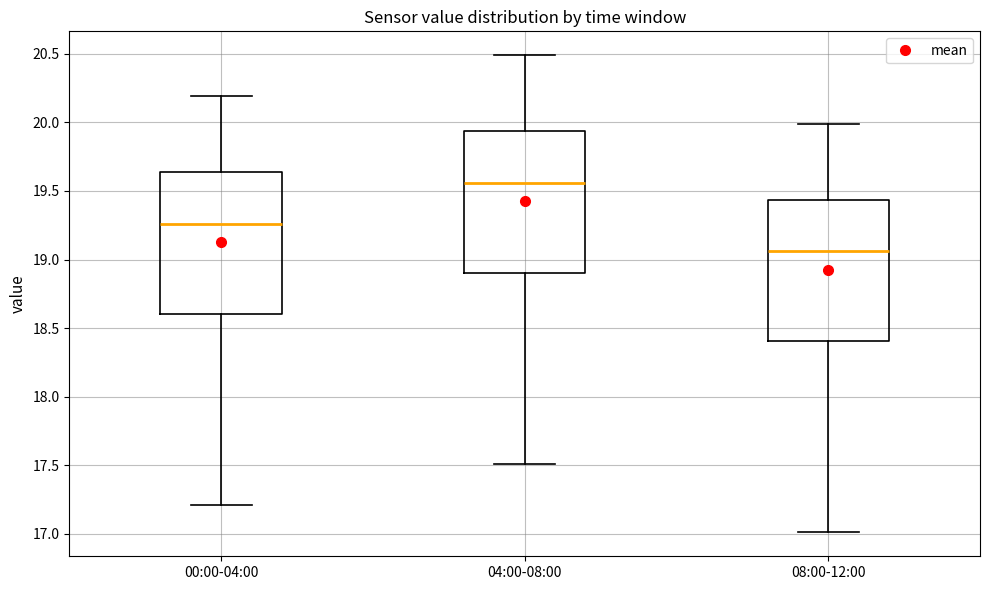

Which box has the highest median line?

04:00-08:00